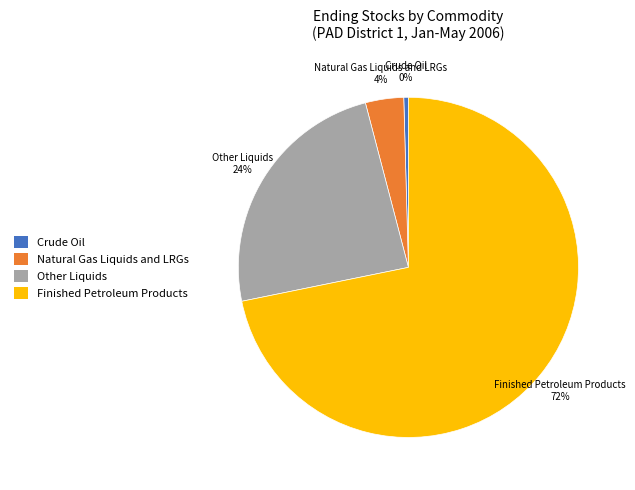

Does Other Liquids represent more than half of the total?

No